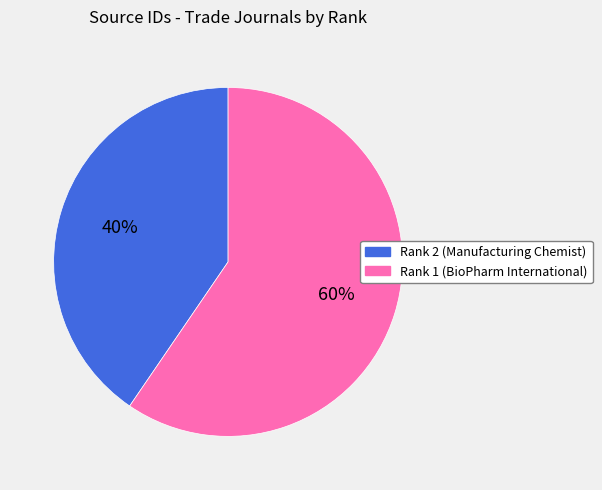

What is the smallest slice in the pie chart?

Rank 2 (Manufacturing Chemist)